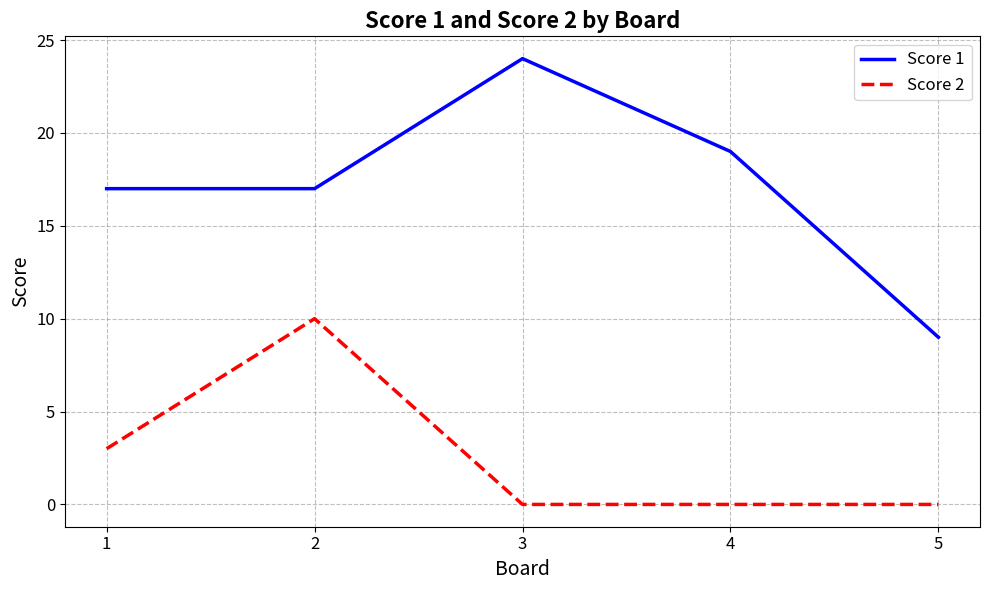

What is the sum of the Score 1 values at 1 and 4?

36